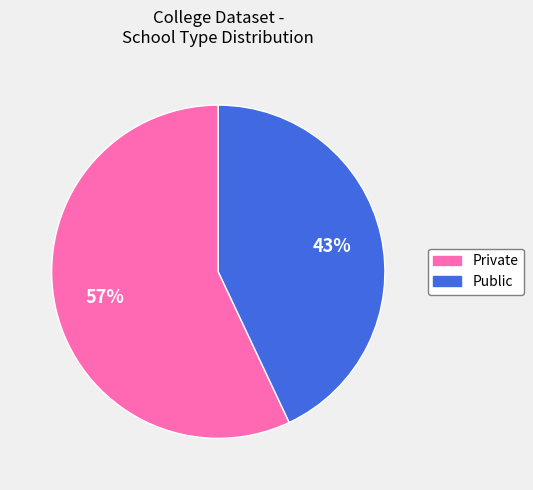

How many segments does this pie chart have?

2